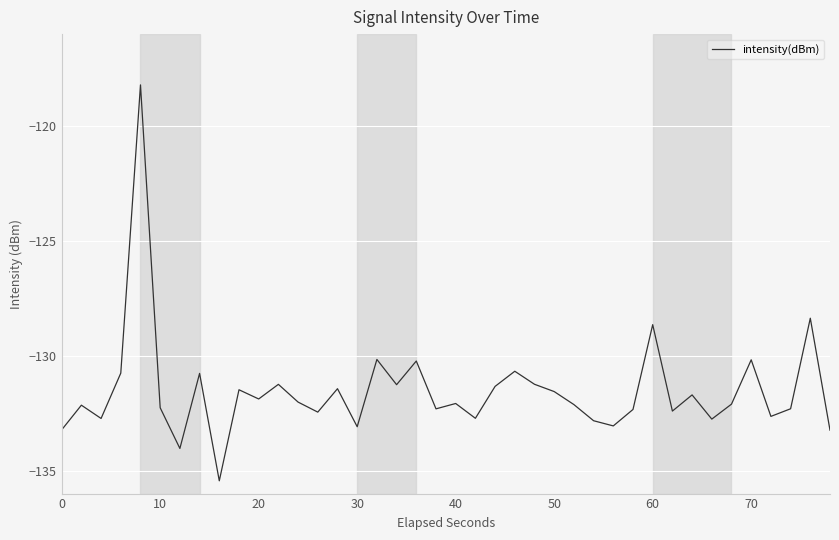

What is the difference between the maximum and minimum values?

17.2